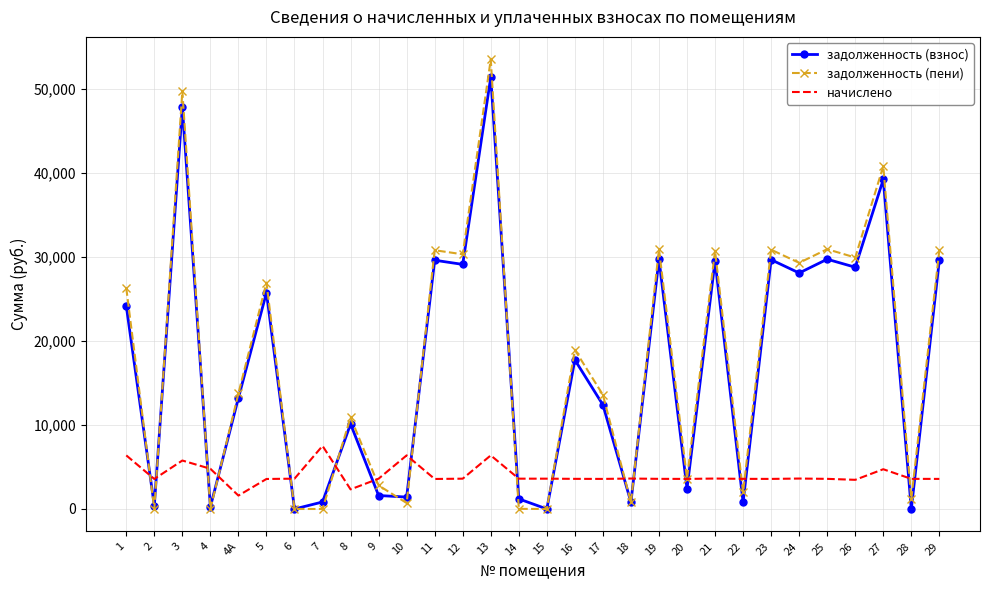

What is the maximum value for начислено?

7509.6